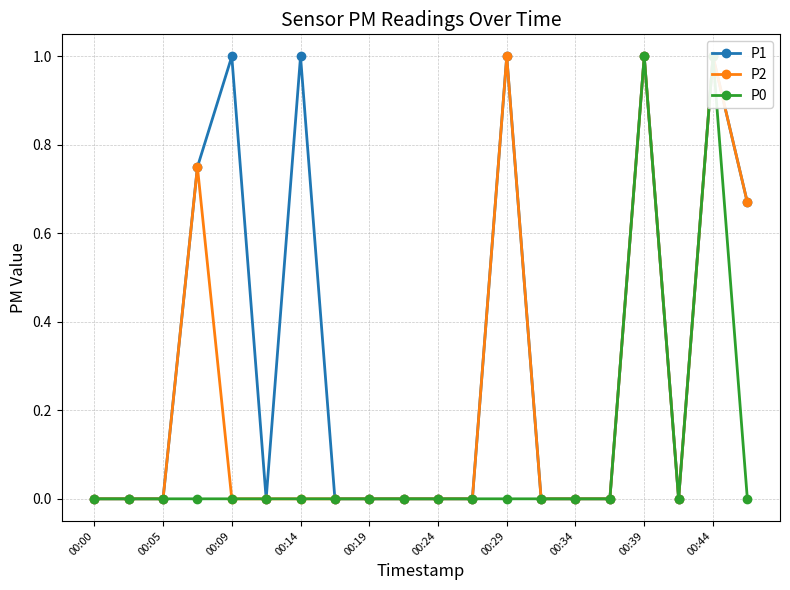

Is the value of P1 at 15 greater than the value of P2 at 00:09?

No